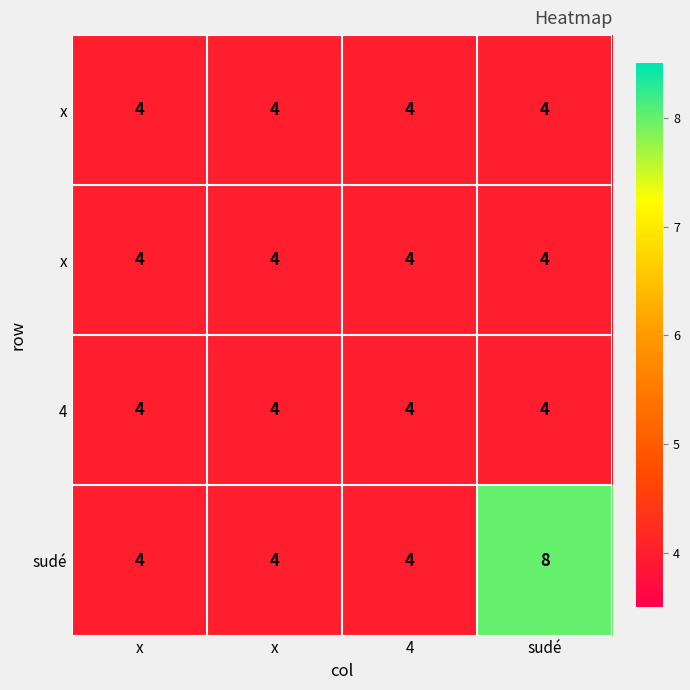

What is the difference between the highest and lowest values at sudé?

4